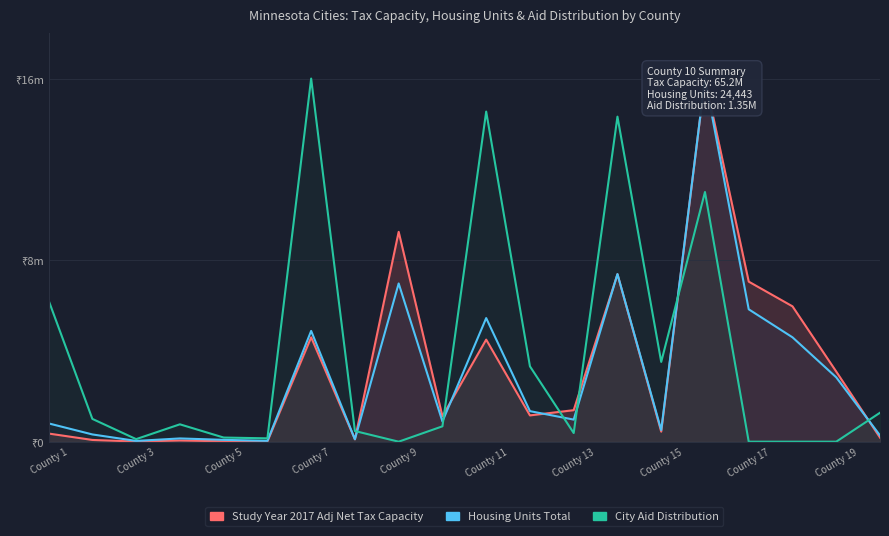

True or false: Study Year 2017 Adj Net Tax Capacity and City Aid Distribution intersect in this chart.

True